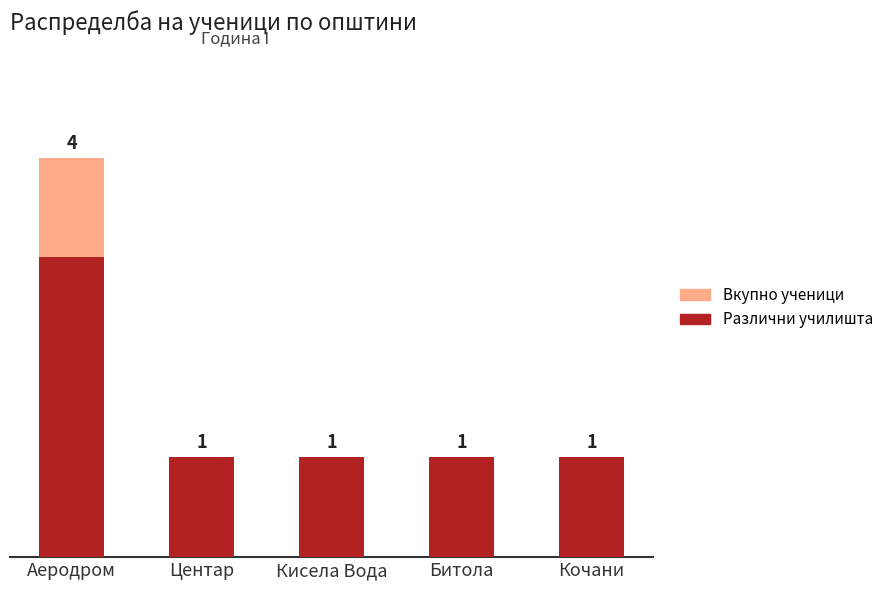

Which series has the largest total across all categories?

Вкупно ученици